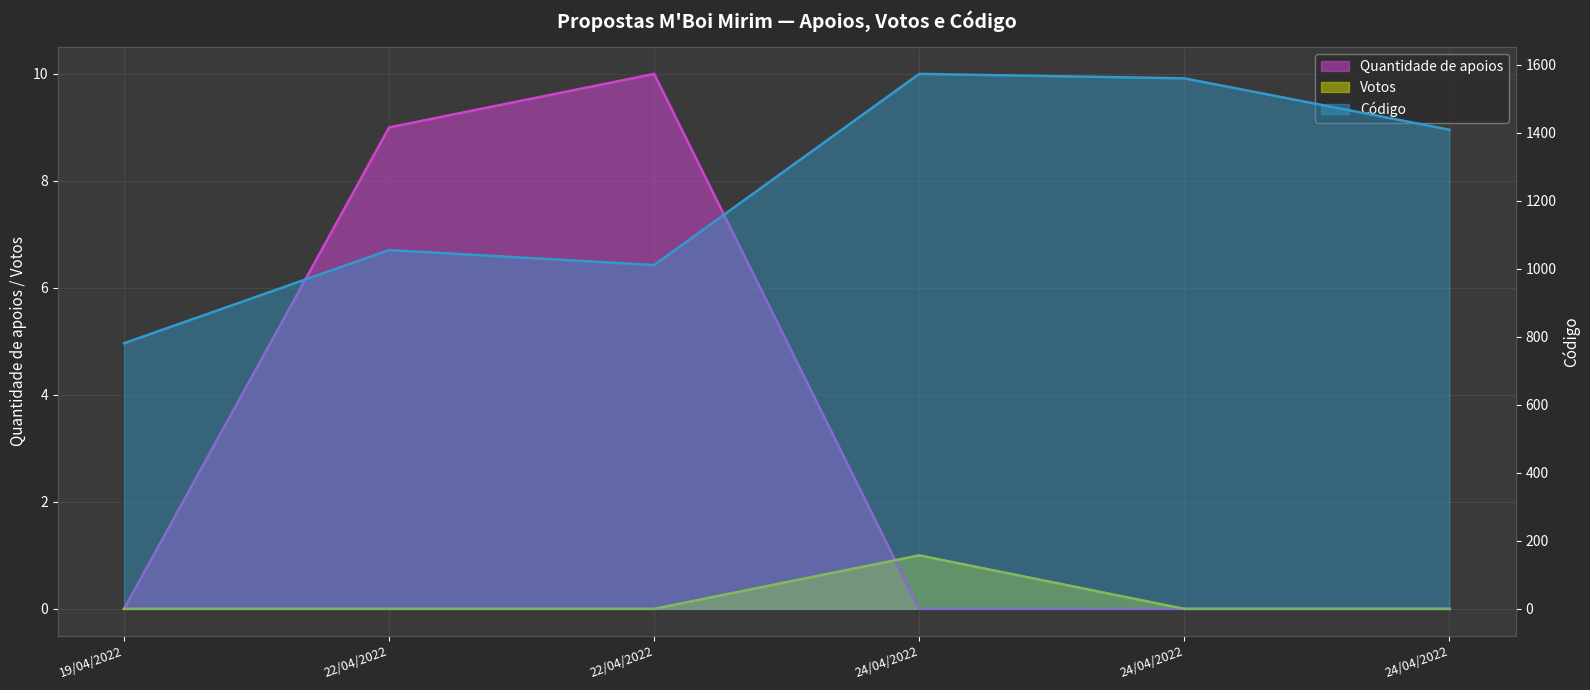

After their last crossing, which series has the higher values: Quantidade de apoios or Votos?

Votos